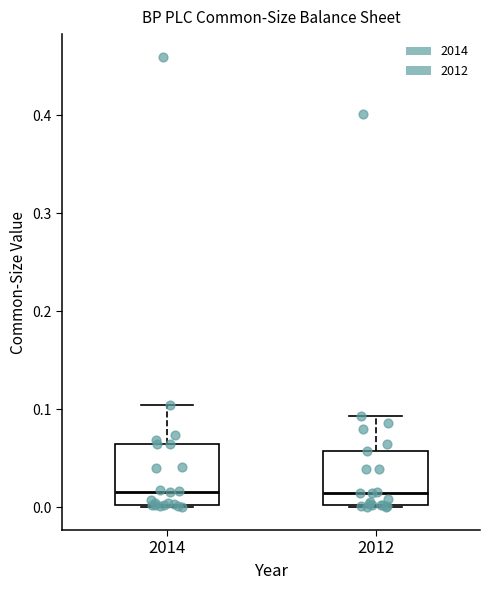

Reading left to right, read every box against the y-axis: the position of its median line, the range the box covers, and the ends of its whiskers. The values are not printed on the chart, so give them approximately, as read against the axis.

2014: median 0.02, box 0.00 to 0.06, whiskers 0.00 to 0.10
2012: median 0.01, box 0.00 to 0.06, whiskers 0.00 to 0.09